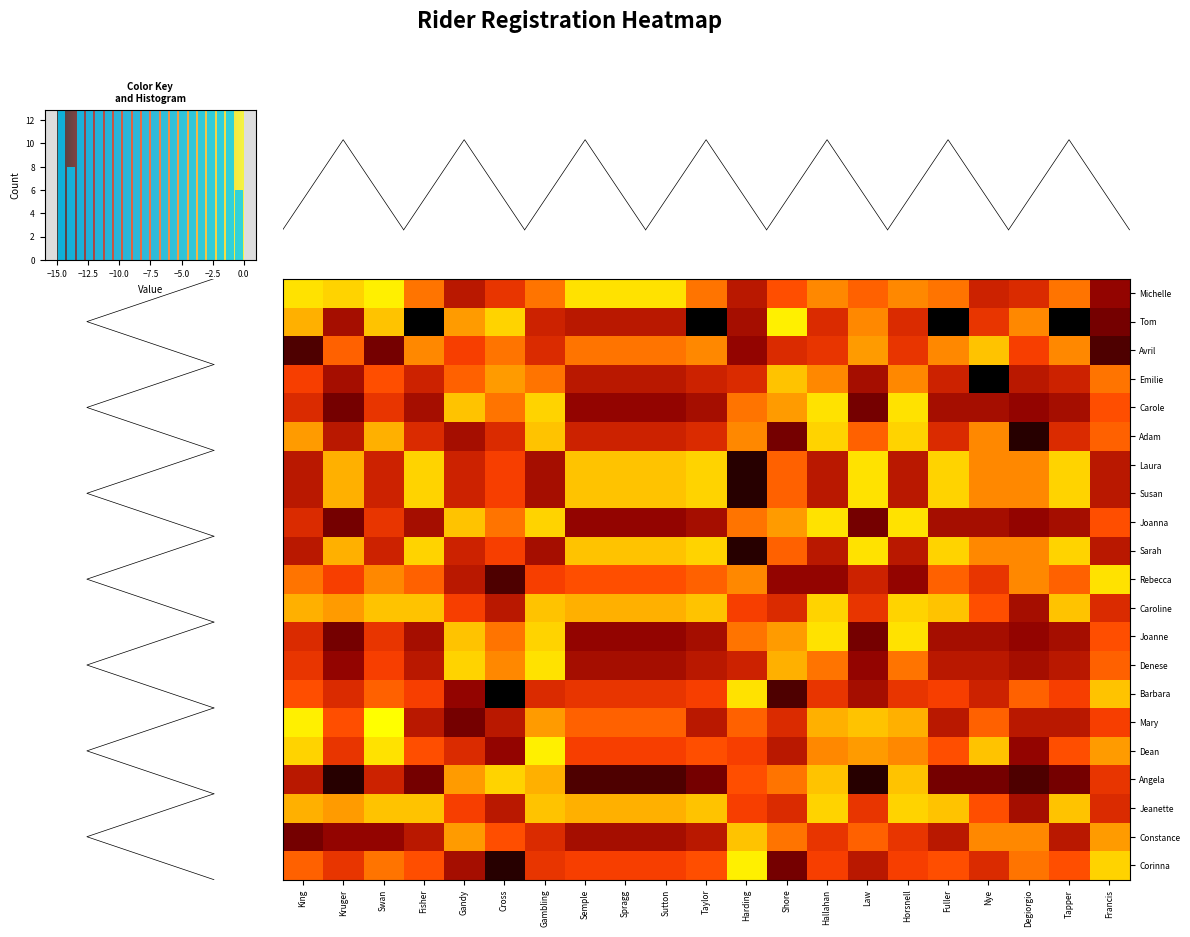

The value of Joanna at Nye is -11.4. True or false?

True